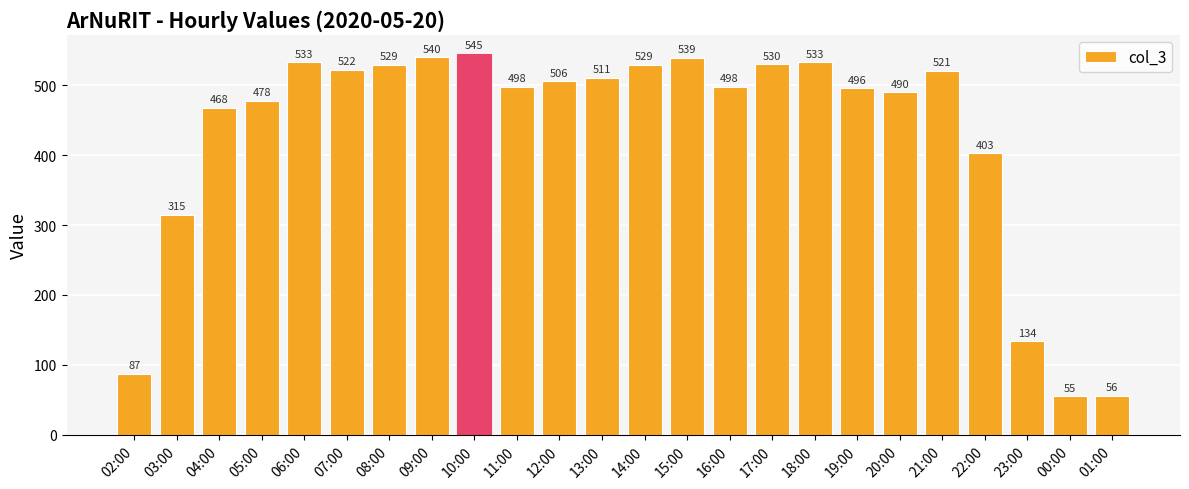

What is the sum of all values?

10316